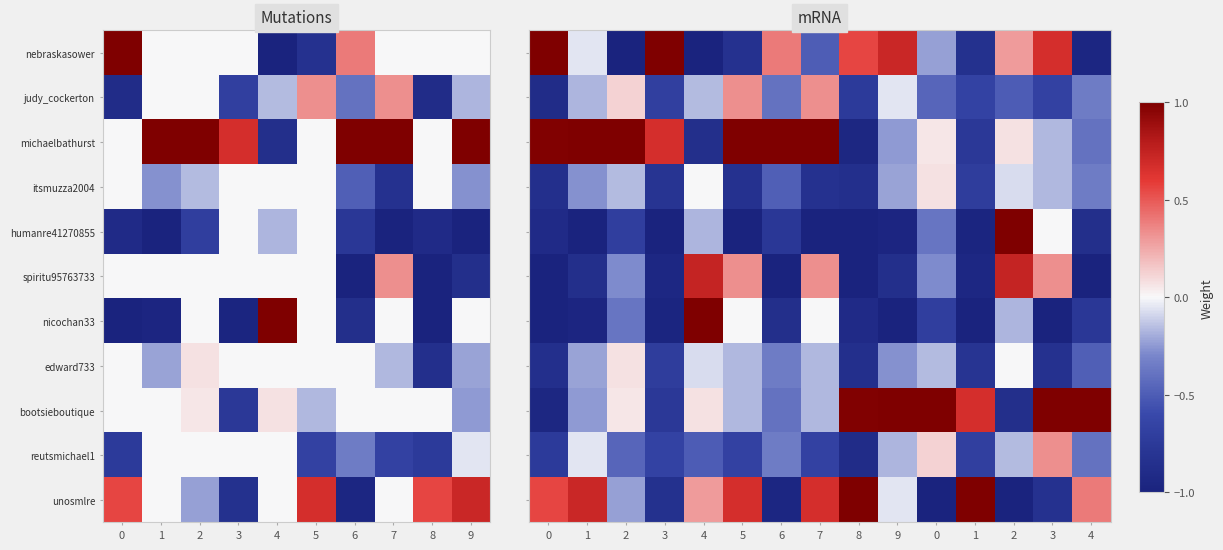

What is the total value across all series at 6?

-4.2